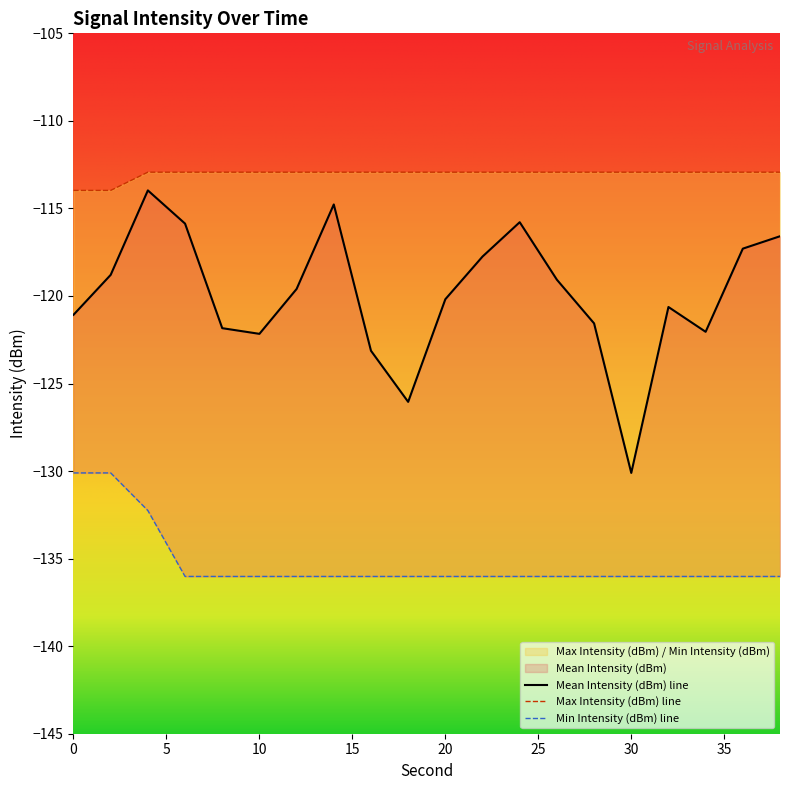

True or false: Max Intensity (dBm) and Min Intensity (dBm) cross at least once.

False